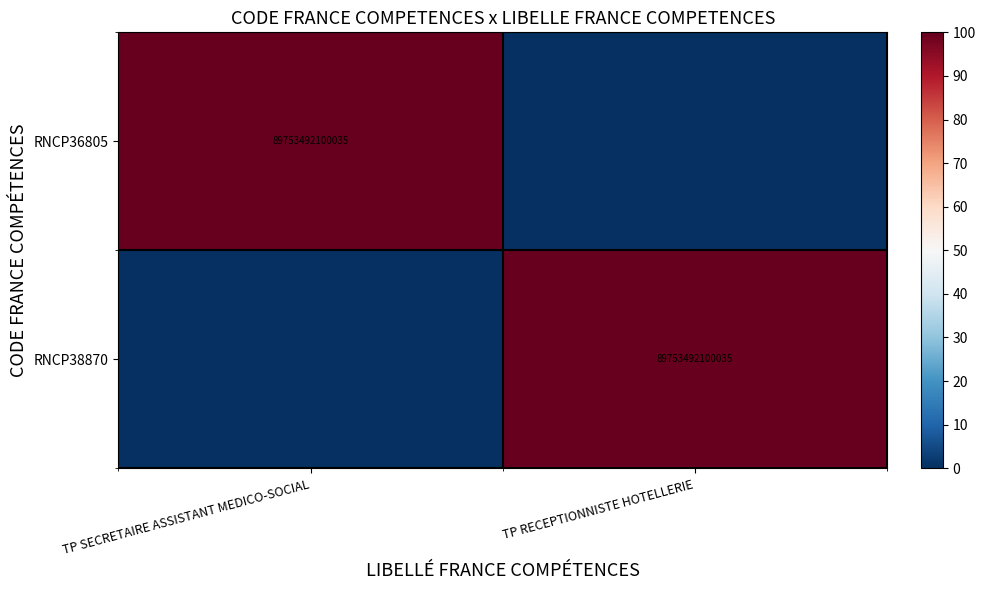

What is the spread (max minus min) of values at TP RECEPTIONNISTE HOTELLERIE?

100